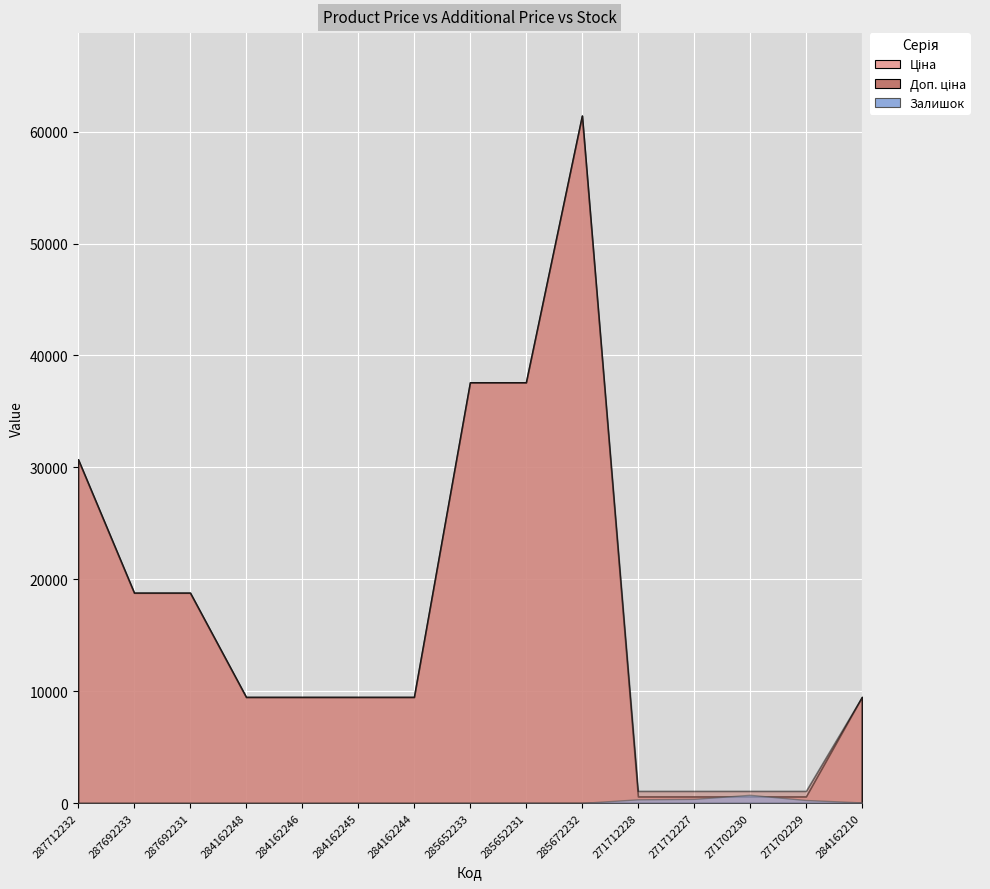

How many times do Залишок and Ціна cross each other?

2